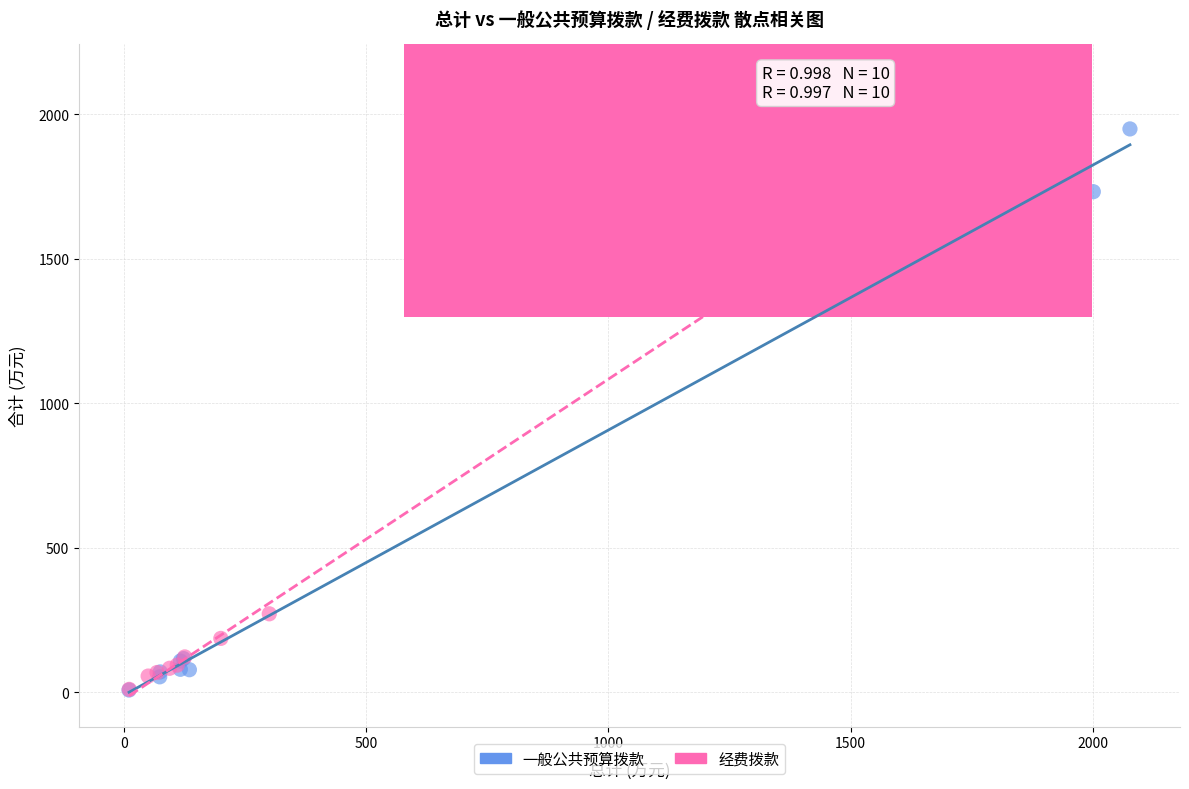

Which series has the widest spread of Y values?

经费拨款